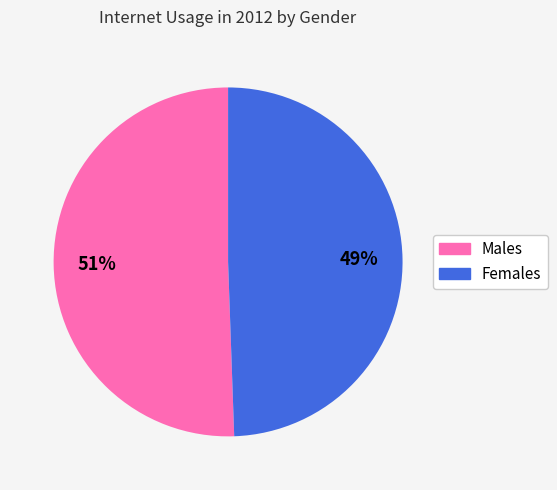

Which slice represents more than half of the pie?

Males